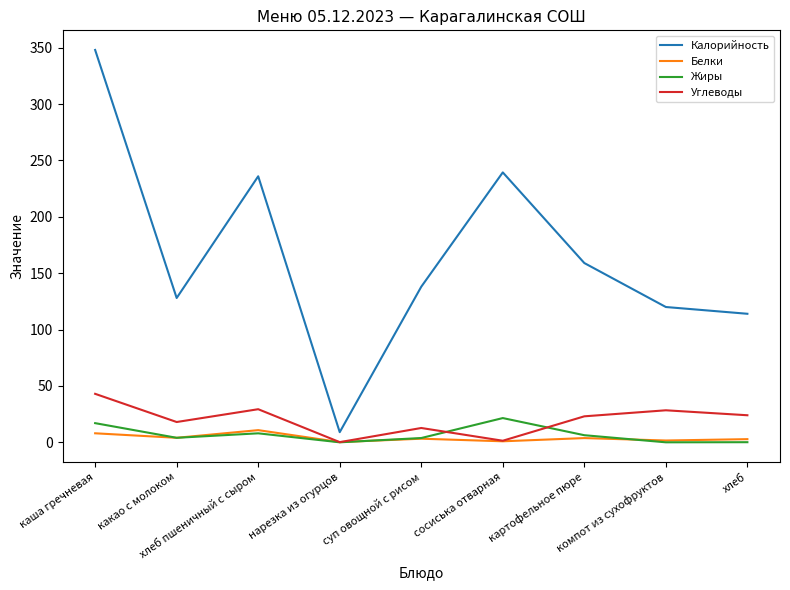

What is the difference between the highest and lowest values at нарезка из огурцов?

9.0